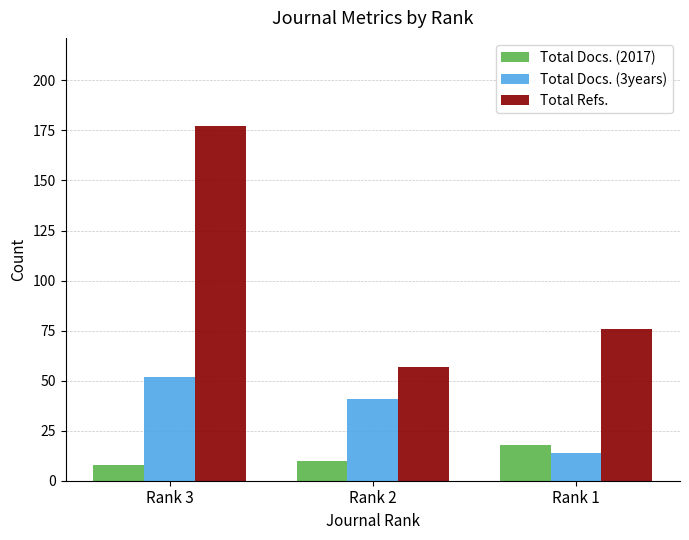

Count the number of data series in this chart.

3